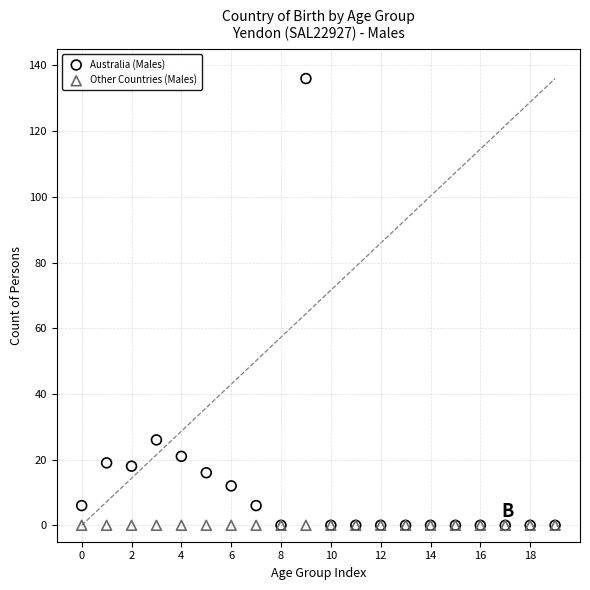

What are all the series names shown in the legend?

Australia (Males), Other Countries (Males)